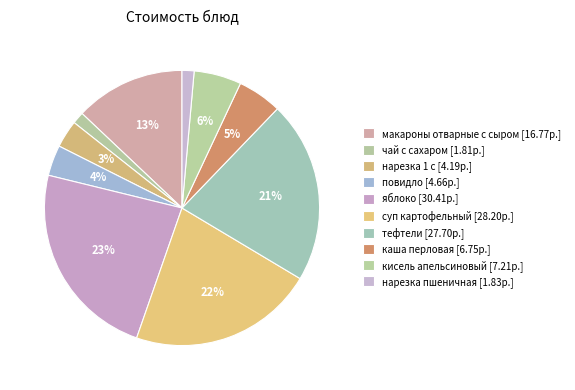

Combined, do нарезка пшеничная and тефтели account for over 50%?

No